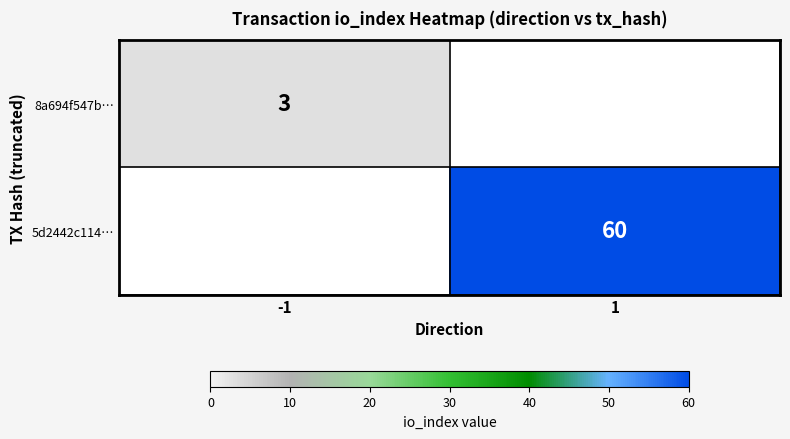

Is it true that 8a694f547b… equals 2 at -1?

False